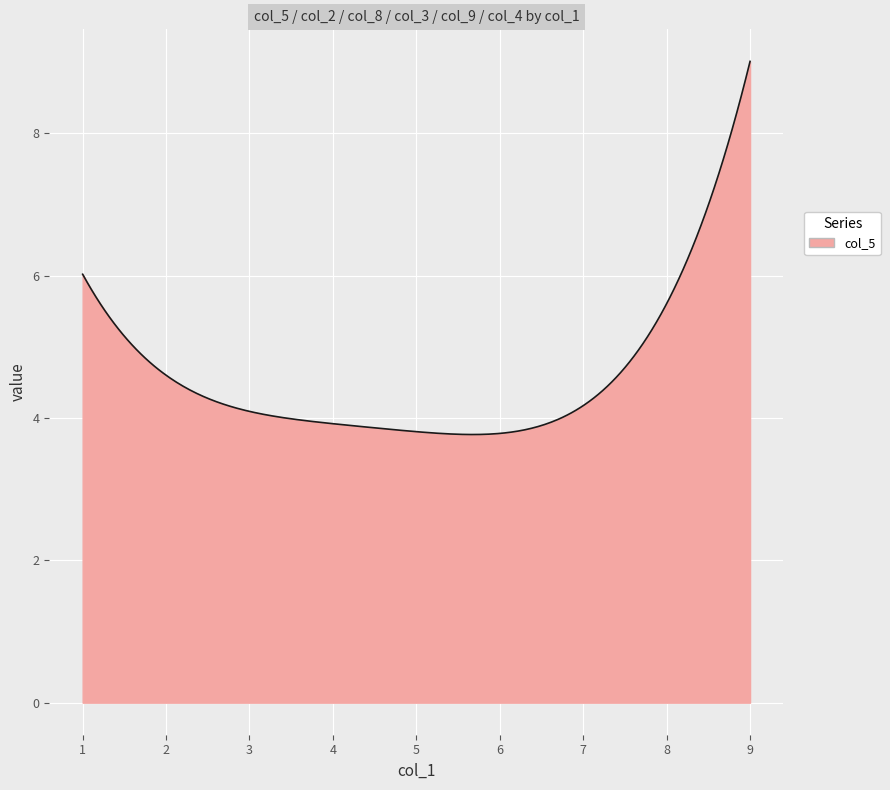

What is the minimum value shown in the chart?

3.8